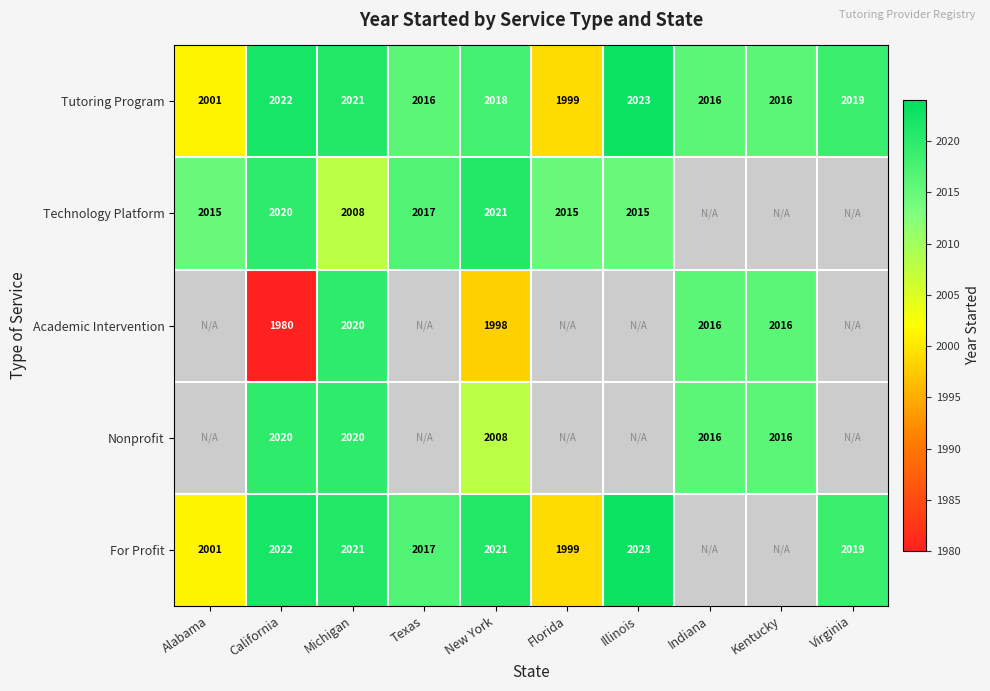

What is the highest value of the Tutoring Program series?

2023